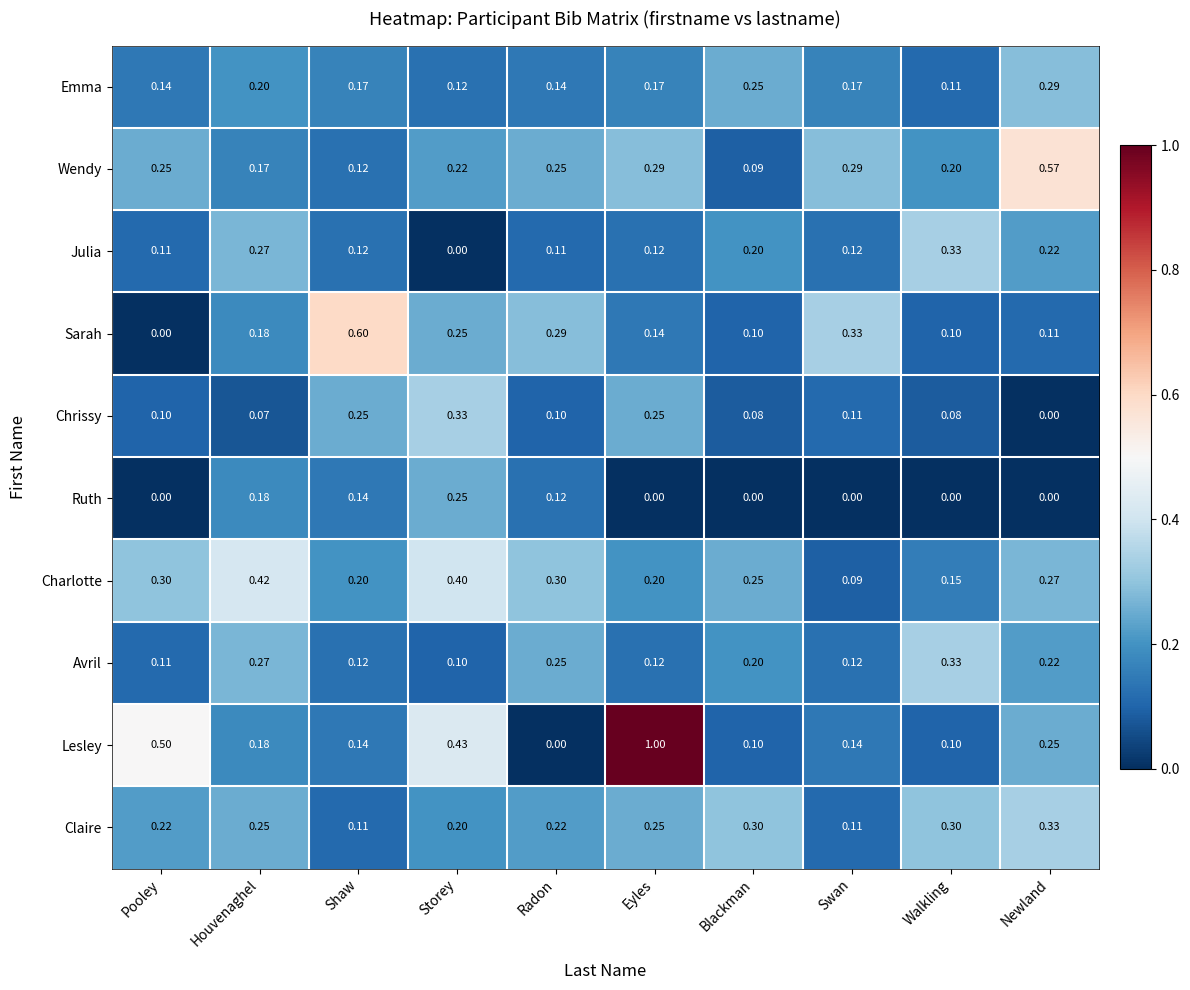

Is the value of Charlotte at Walkling greater than the value of Emma at Shaw?

No